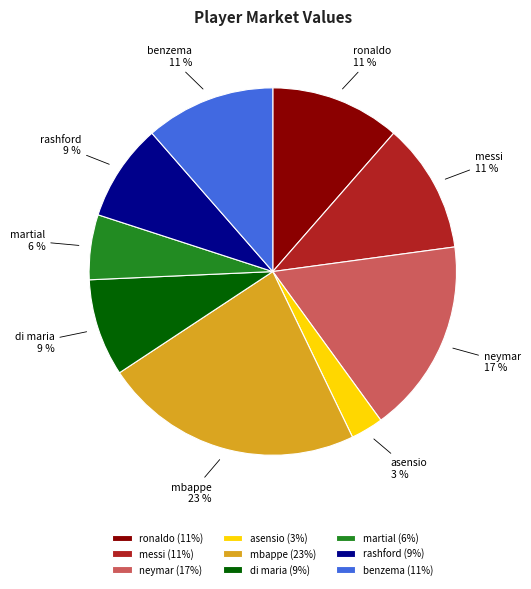

Which category has the smallest portion of the pie?

asensio